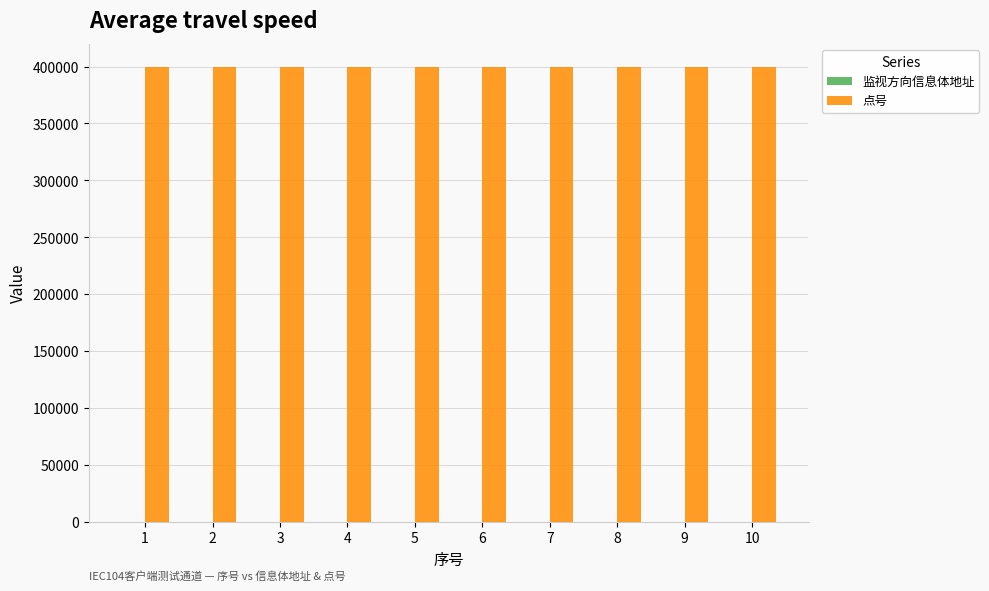

Which series has the largest total across all categories?

点号